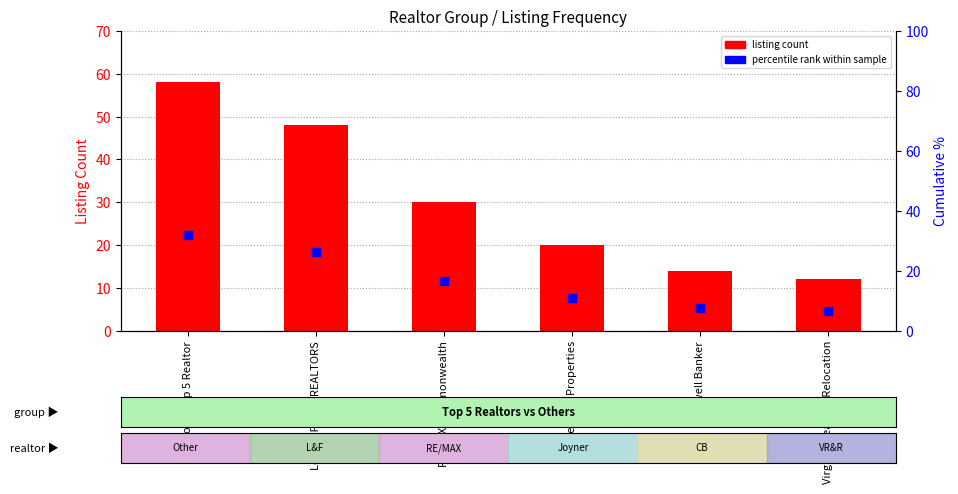

What are all the series names shown in the legend?

listing count, percentile rank within sample